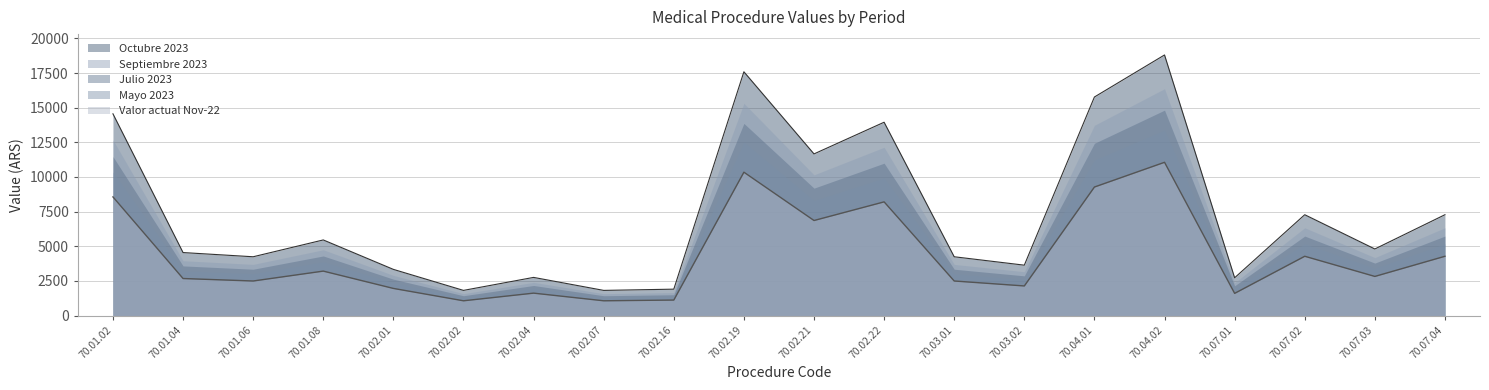

Does the chart display data point markers on the line(s)?

No